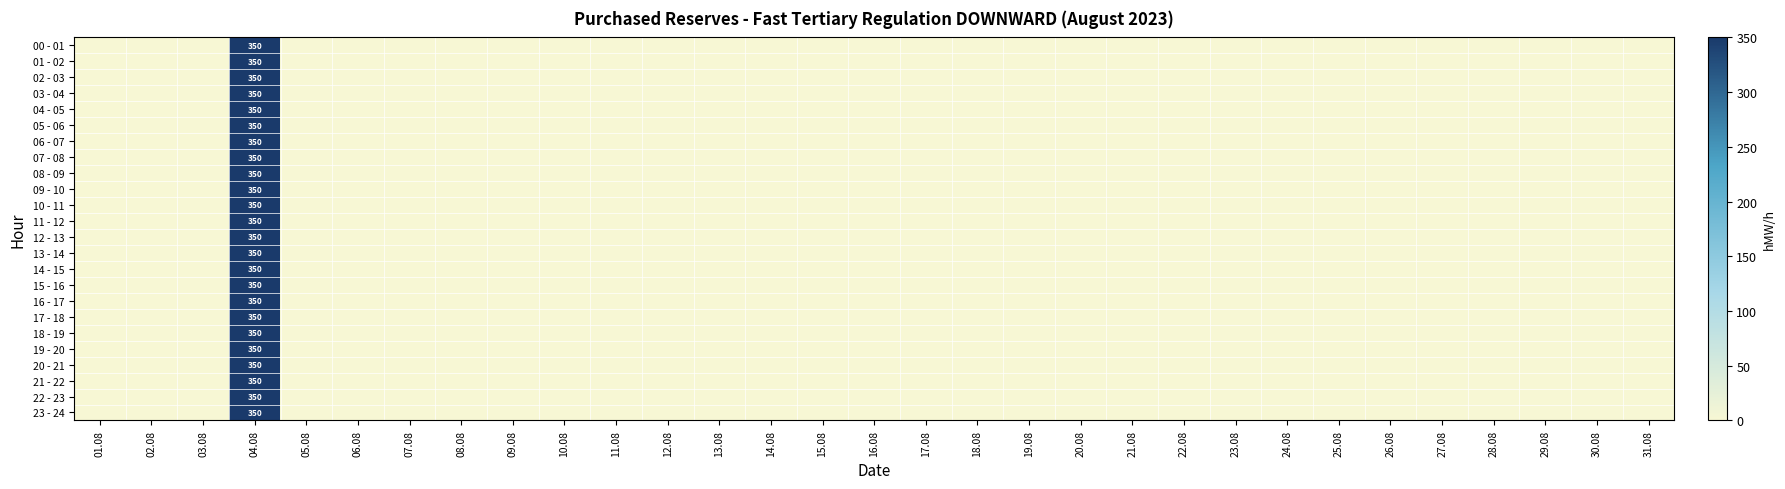

Rank the categories by 19 - 20 value from highest to lowest.

04.08, 01.08, 02.08, 03.08, 05.08, 06.08, 07.08, 08.08, 09.08, 10.08, 11.08, 12.08, 13.08, 14.08, 15.08, 16.08, 17.08, 18.08, 19.08, 20.08, 21.08, 22.08, 23.08, 24.08, 25.08, 26.08, 27.08, 28.08, 29.08, 30.08, 31.08